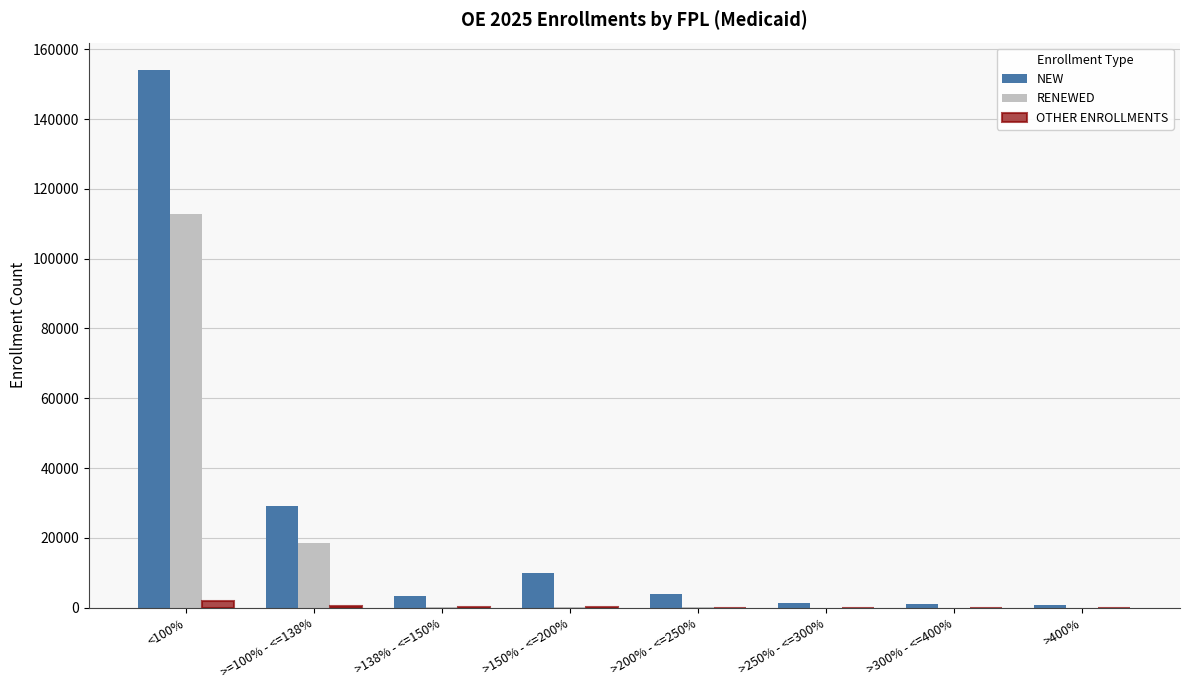

What is the sum of all NEW values?

203690